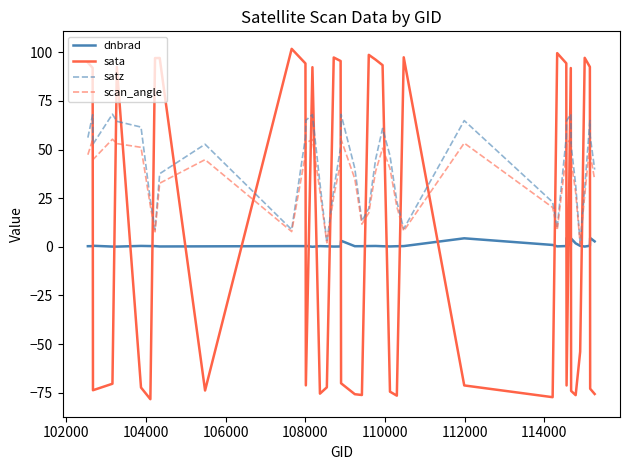

Rank the series by their maximum value, from lowest to highest.

dnbrad, scan_angle, satz, sata